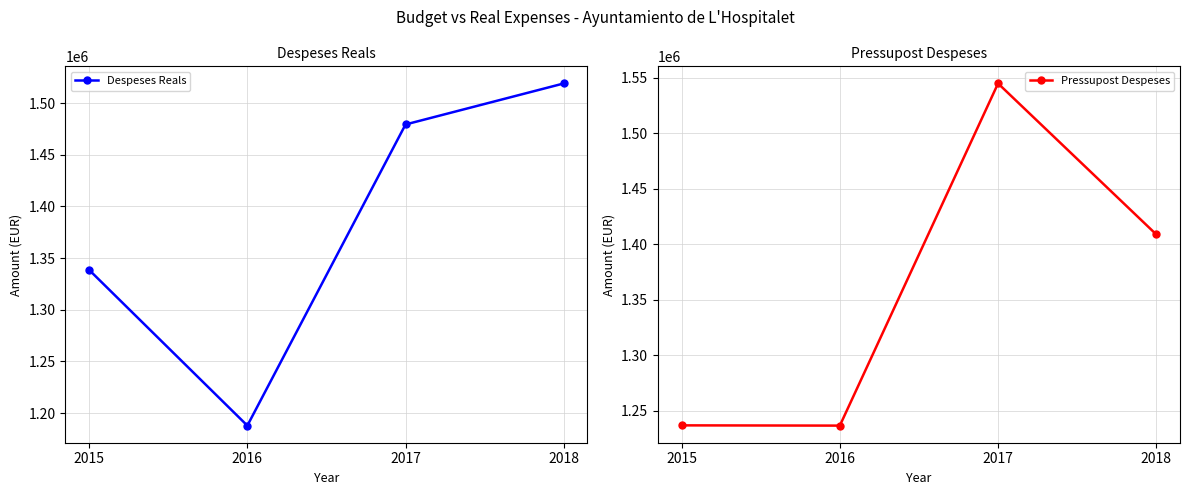

True or false: Pressupost Despeses has a value of 1544891.9 at 2017.

True